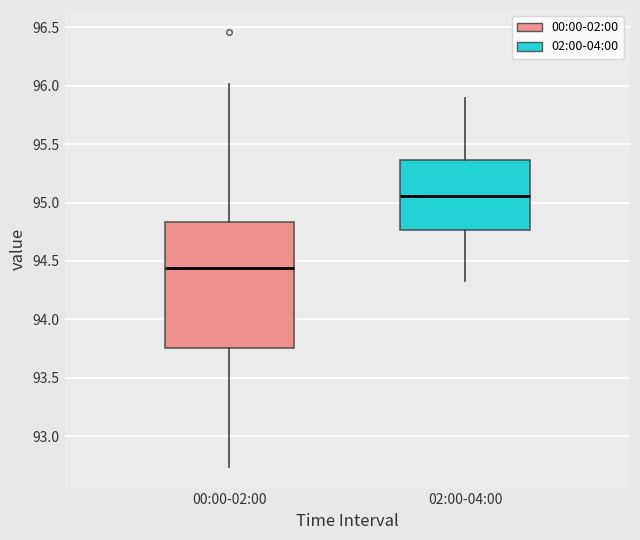

Which box's median line is the highest?

02:00-04:00